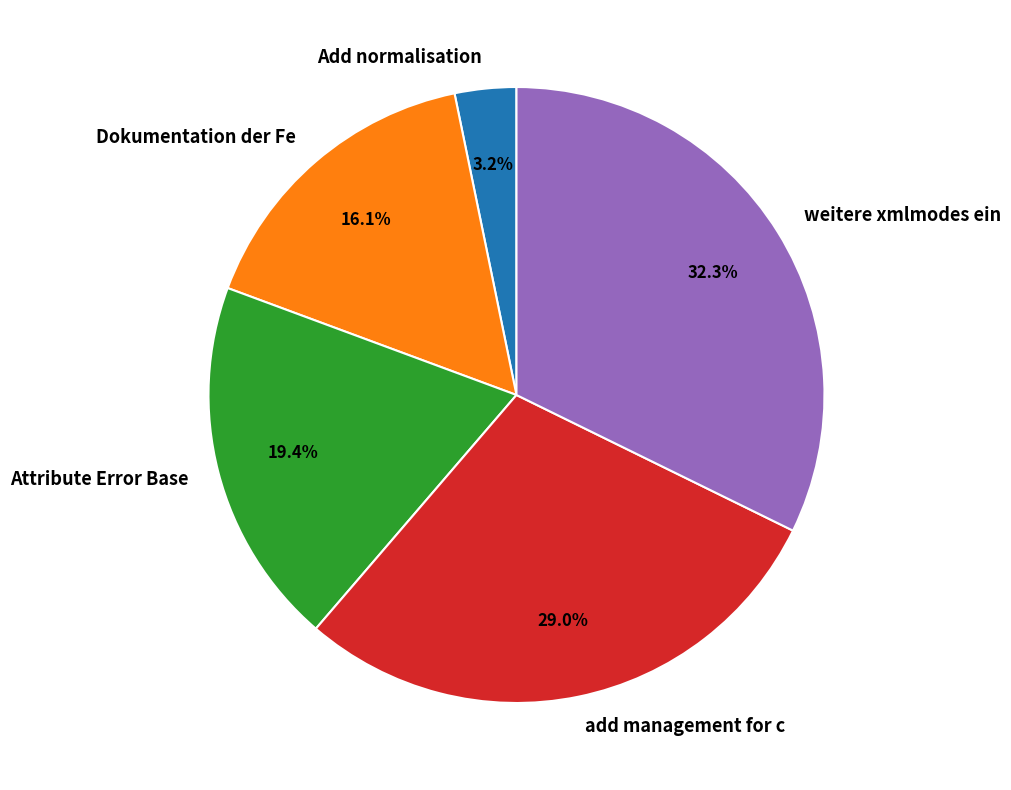

Between Add normalisation and weitere xmlmodes ein, which is larger?

weitere xmlmodes ein